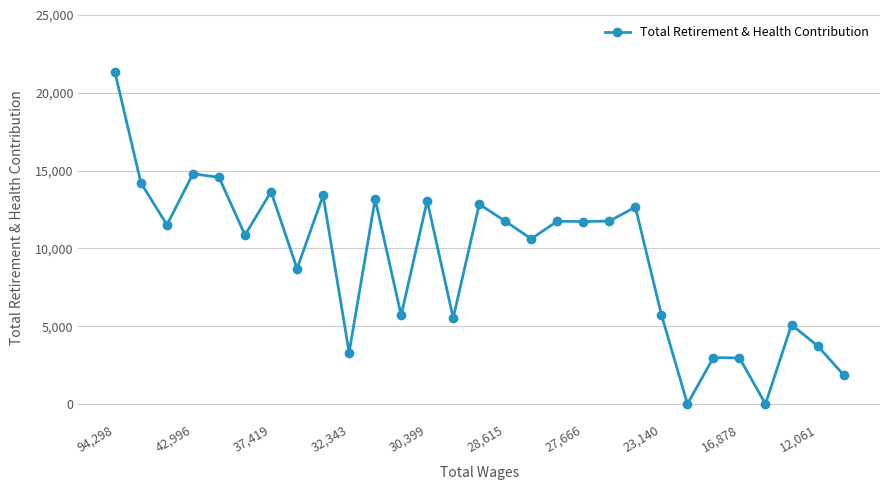

What is the difference between the maximum and minimum values?

21331